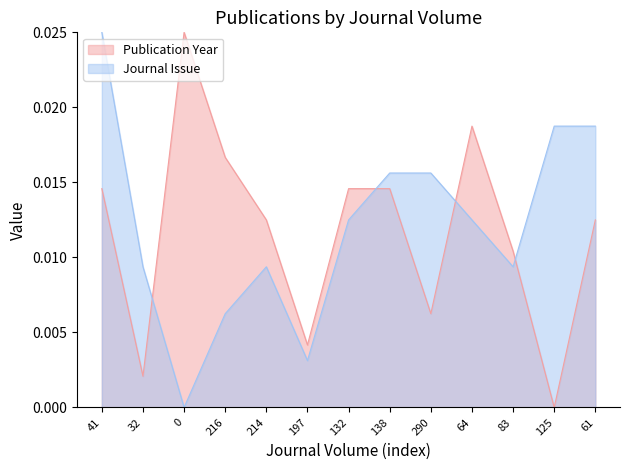

At which label does Journal Issue reach its peak?

41